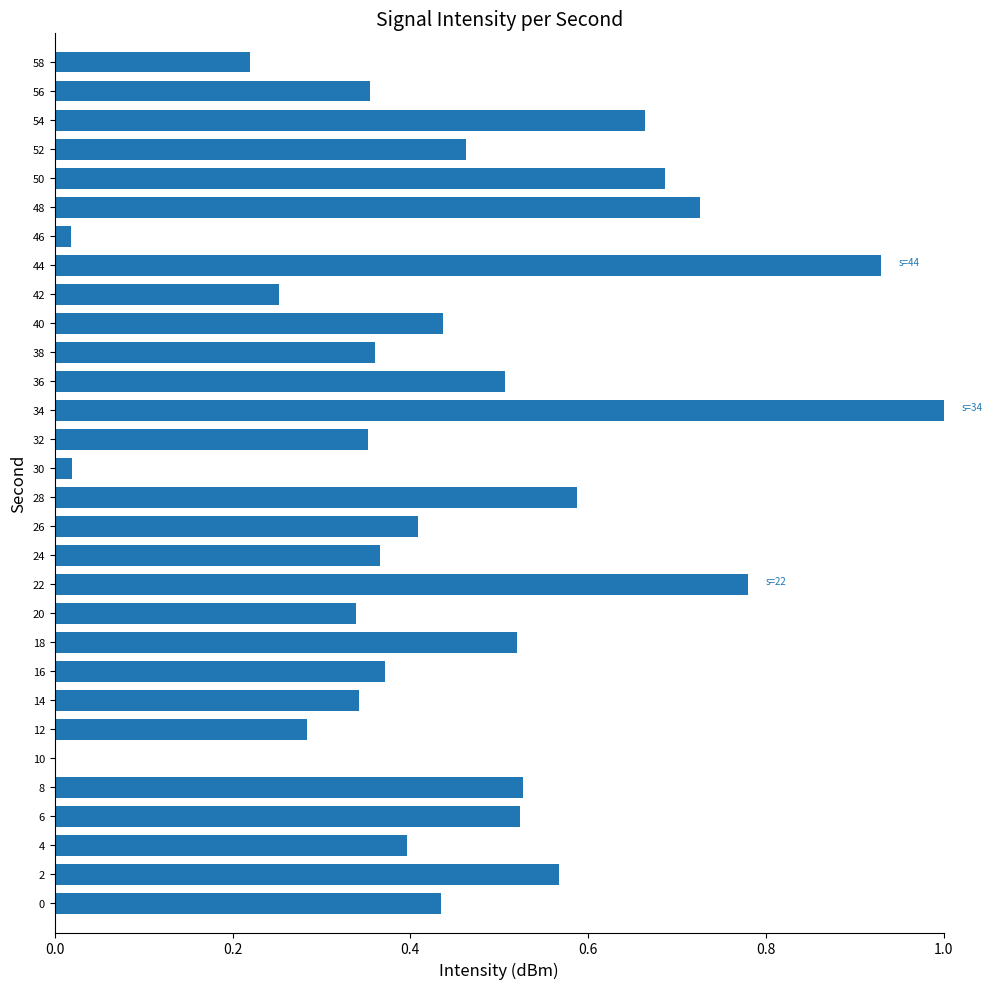

Is it true that the value at 30 is 0.0?

True